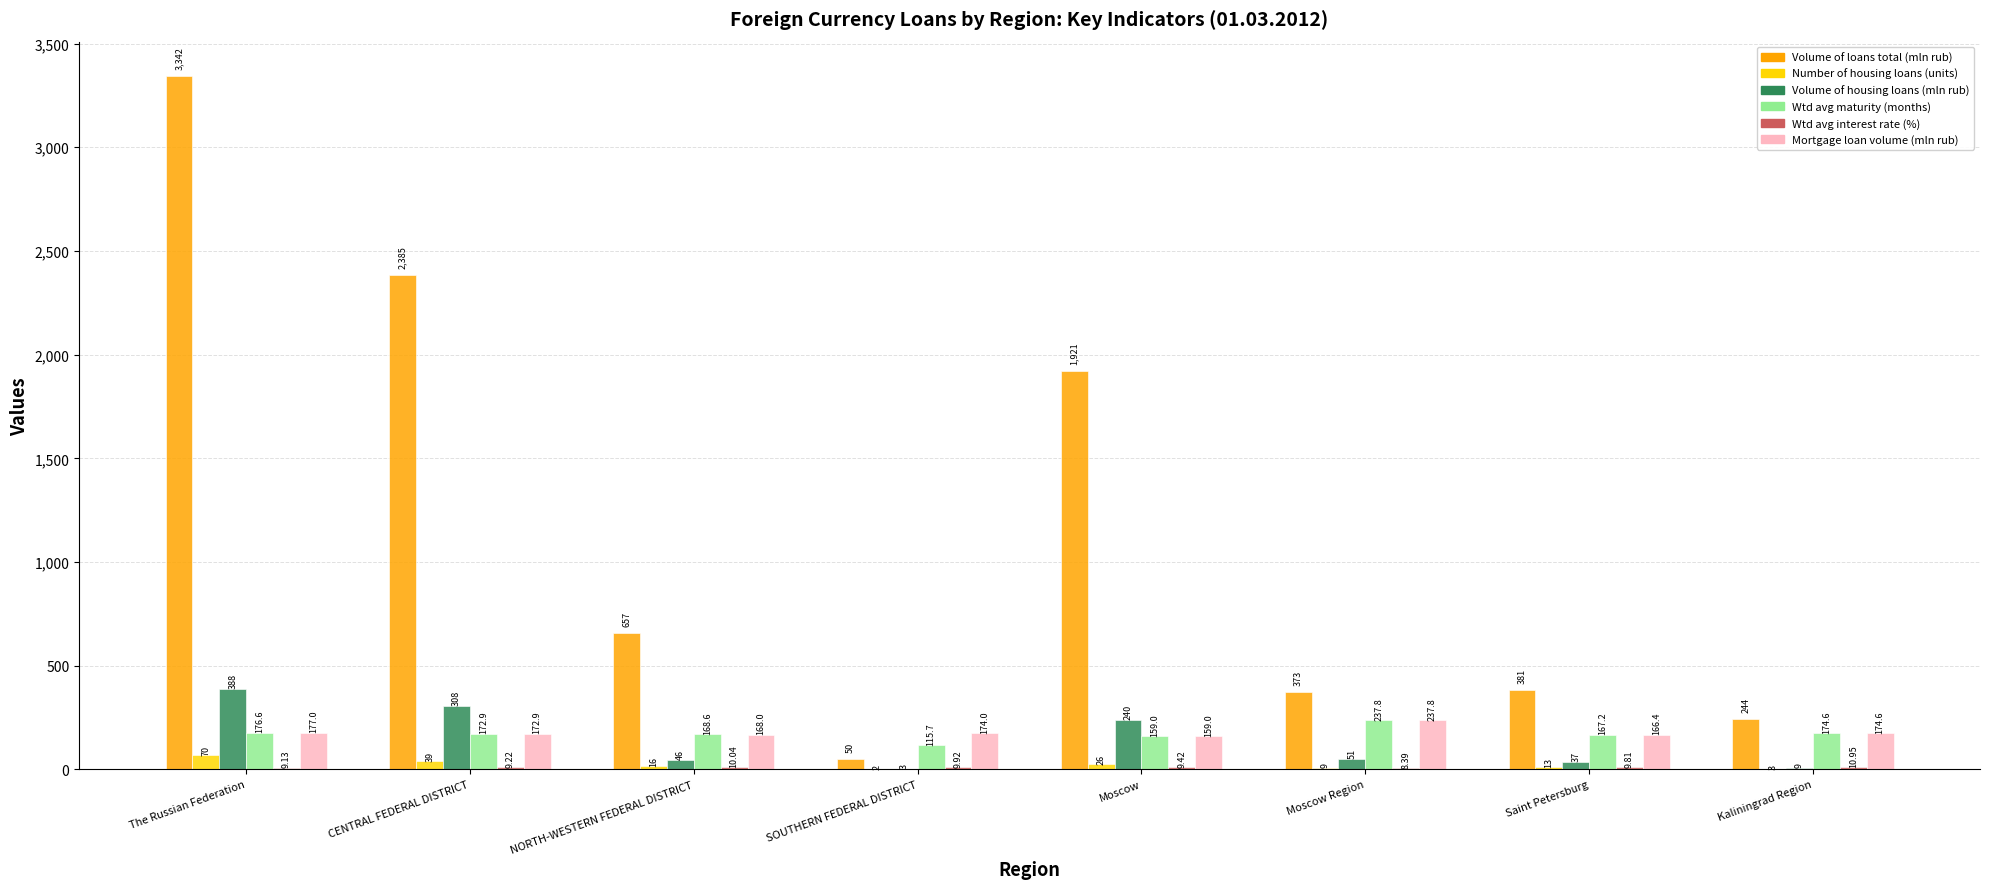

Which category has the highest value across all series?

The Russian Federation